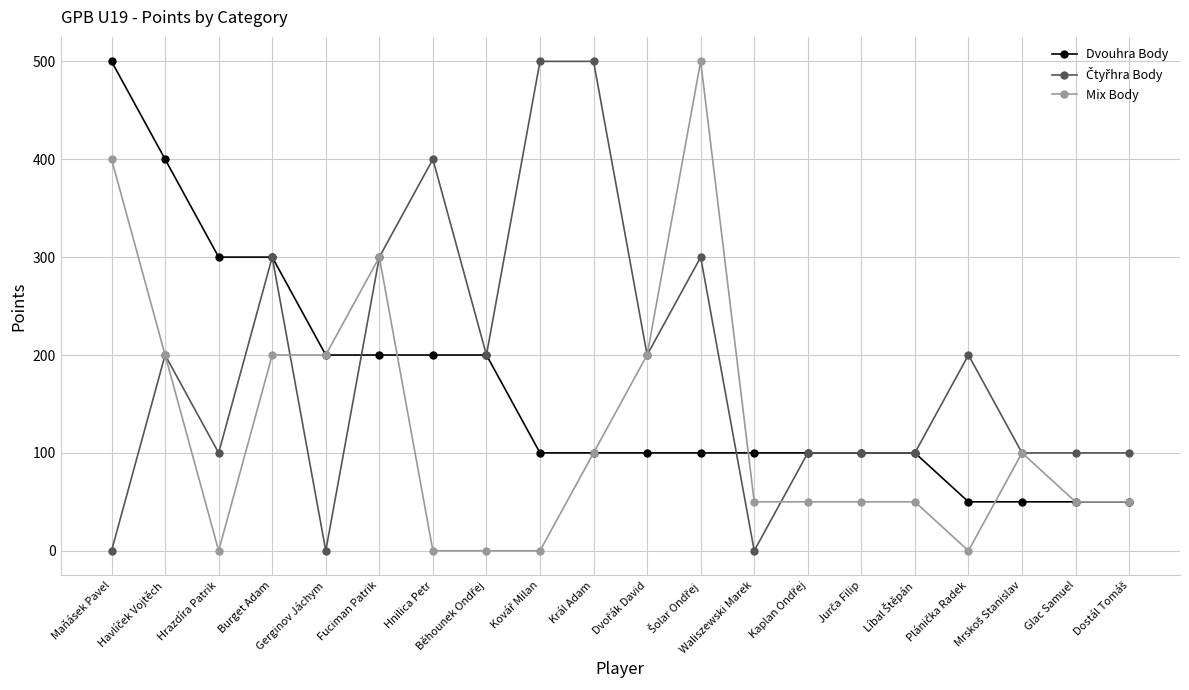

True or false: Mix Body has more than 0 interior local peaks.

True